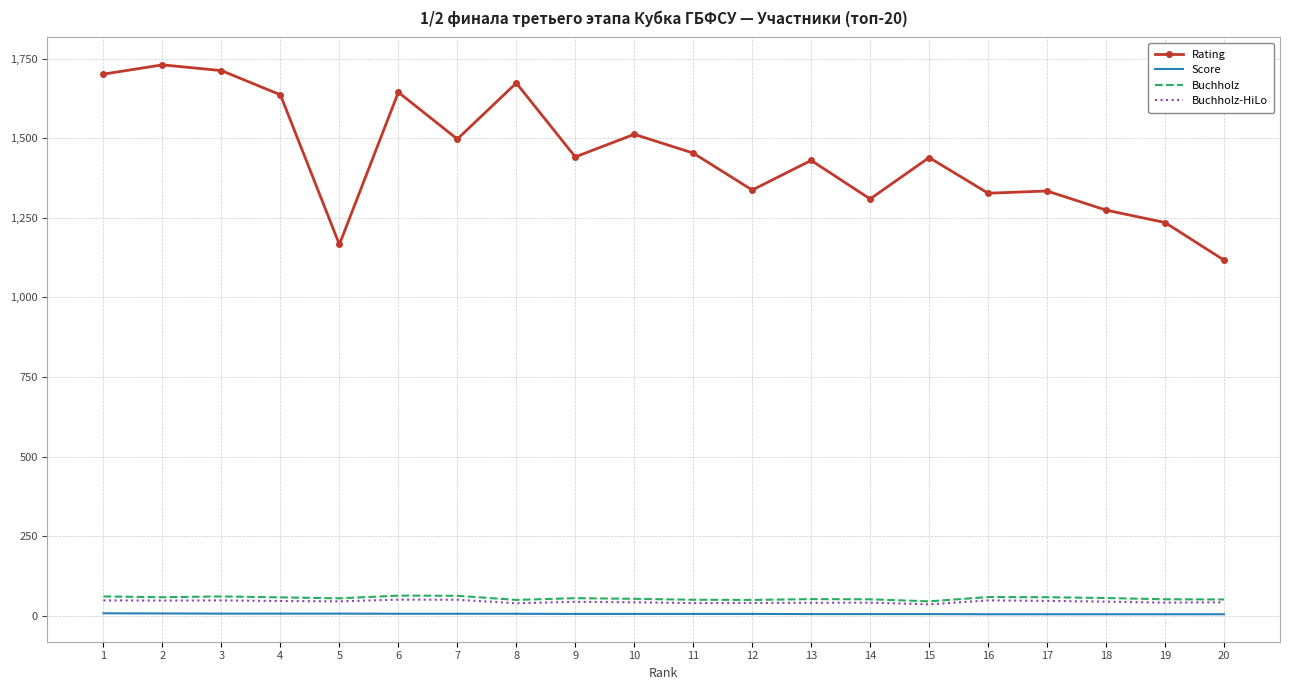

The value of Rating at 1 is 575.7. True or false?

False